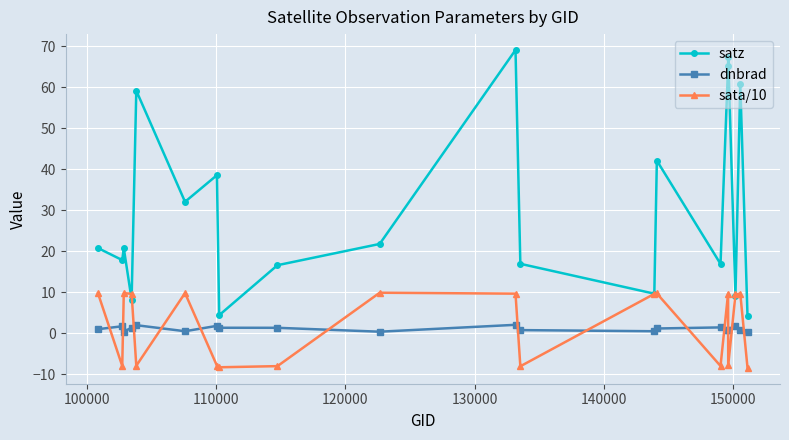

Which series has the largest range (max minus min)?

satz